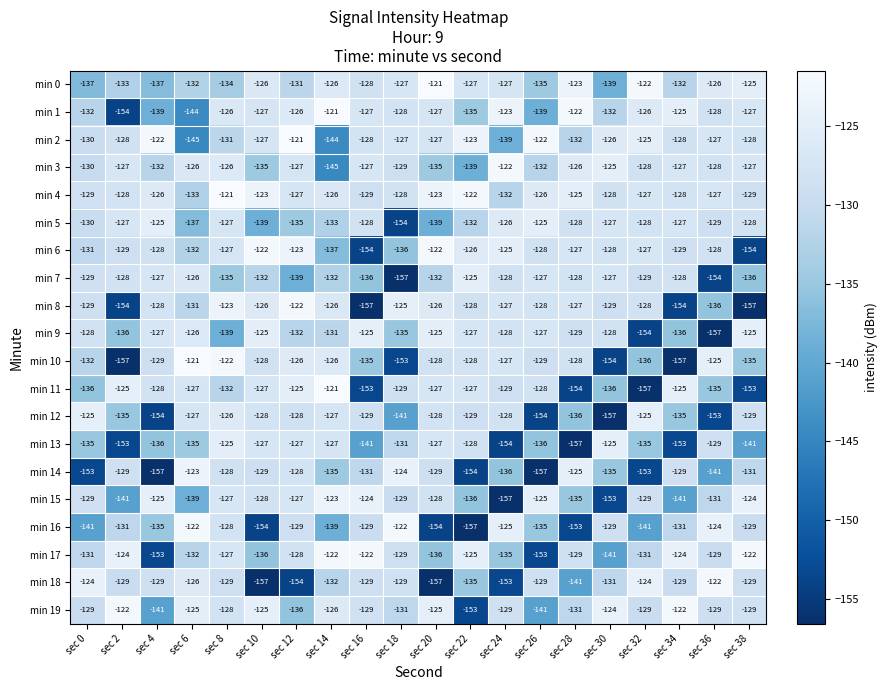

At which category is the sum across all series the highest?

sec 8